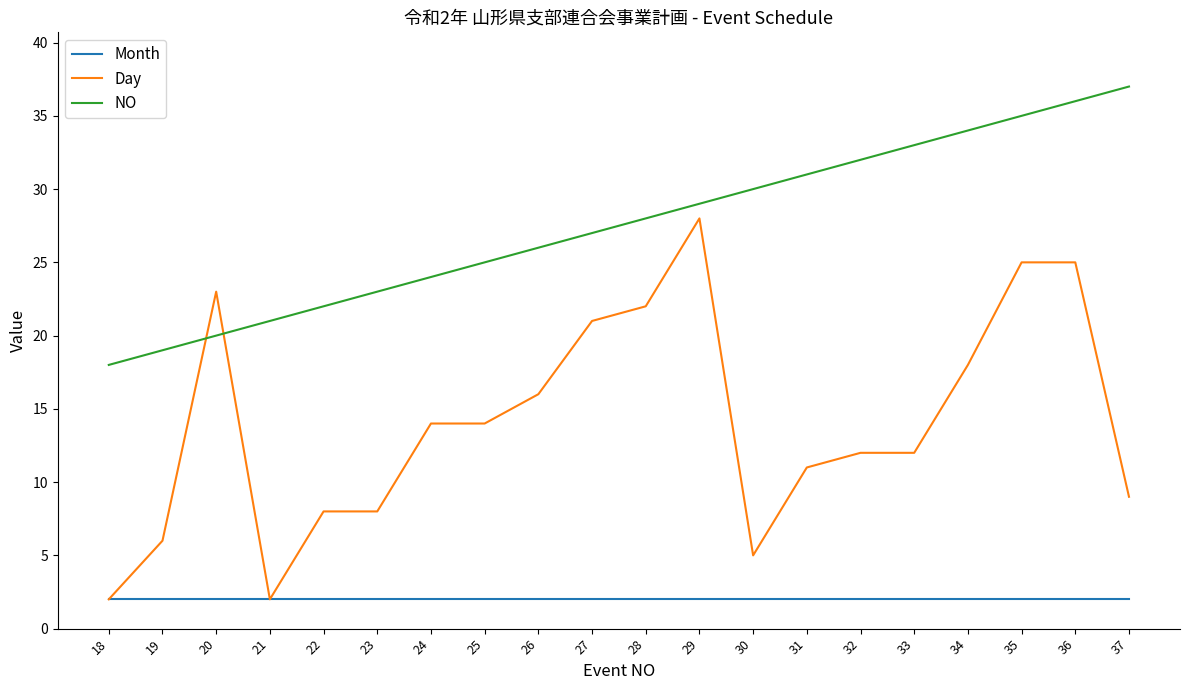

What is the difference between the Day values at 27 and 32?

9